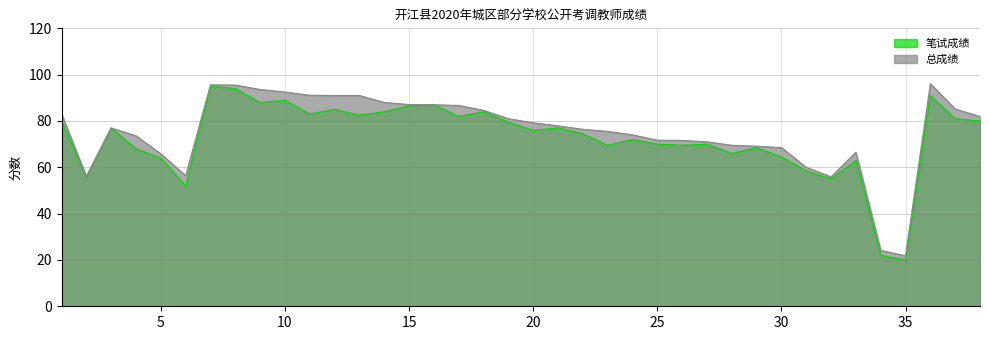

Is the value of 笔试成绩 at 9 greater than the value of 总成绩 at 24?

Yes